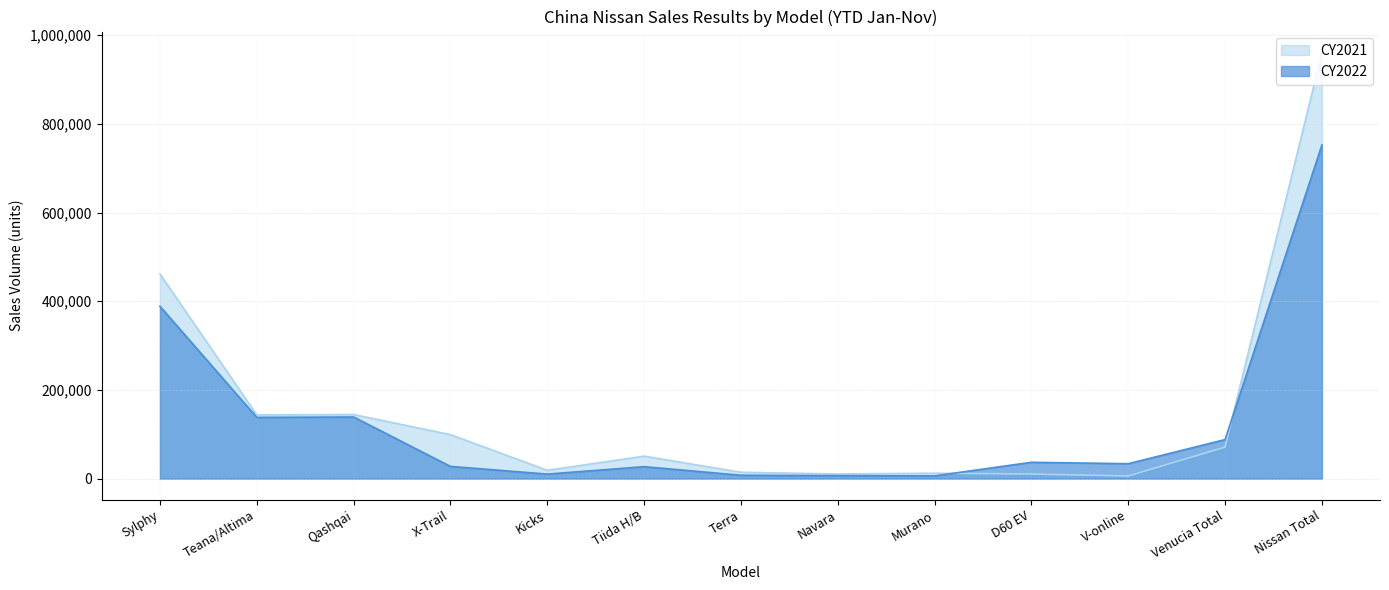

List the series in order of their peak value, lowest first.

CY2022, CY2021